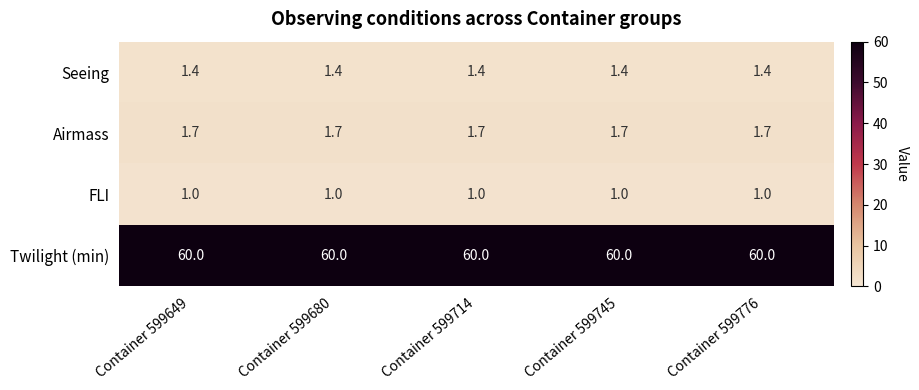

What is the spread (max minus min) of values at Container 599649?

59.0